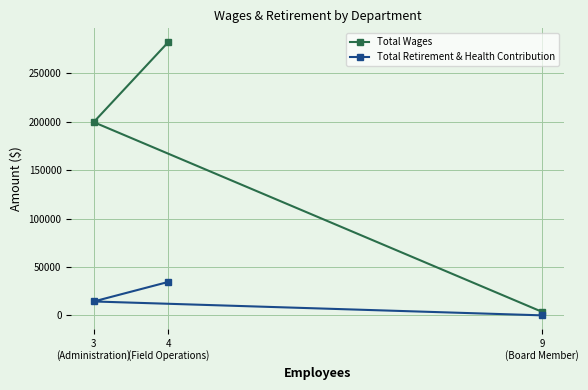

How many data points in Total Retirement & Health Contribution are less than 14354?

1